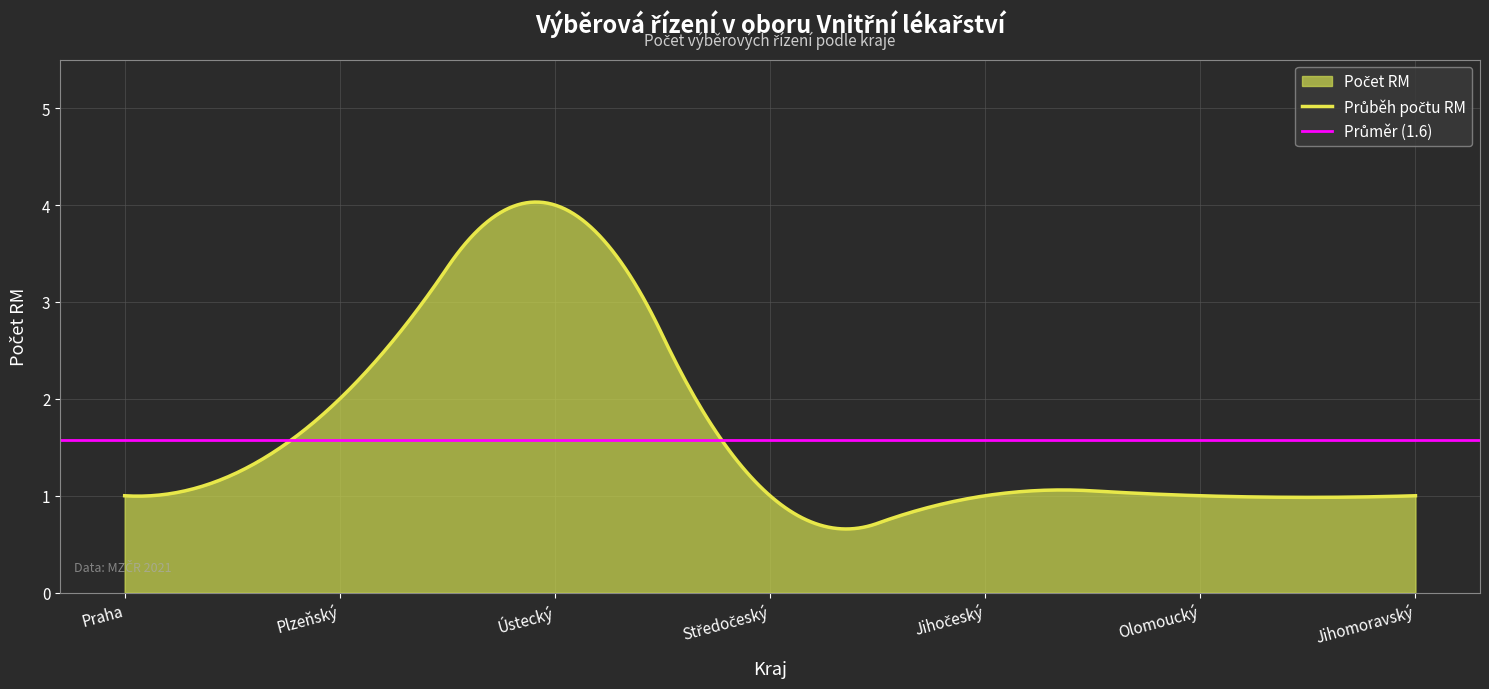

Read the value at Praha.

1